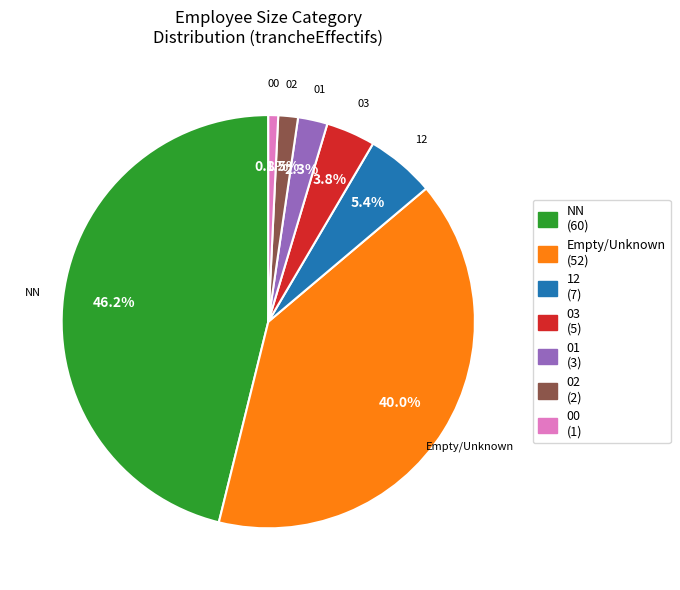

Is there a majority slice in this chart?

No